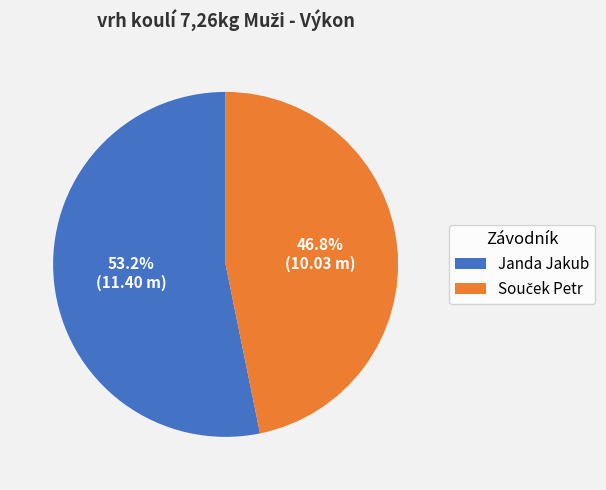

Which slice represents more than half of the pie?

Janda Jakub